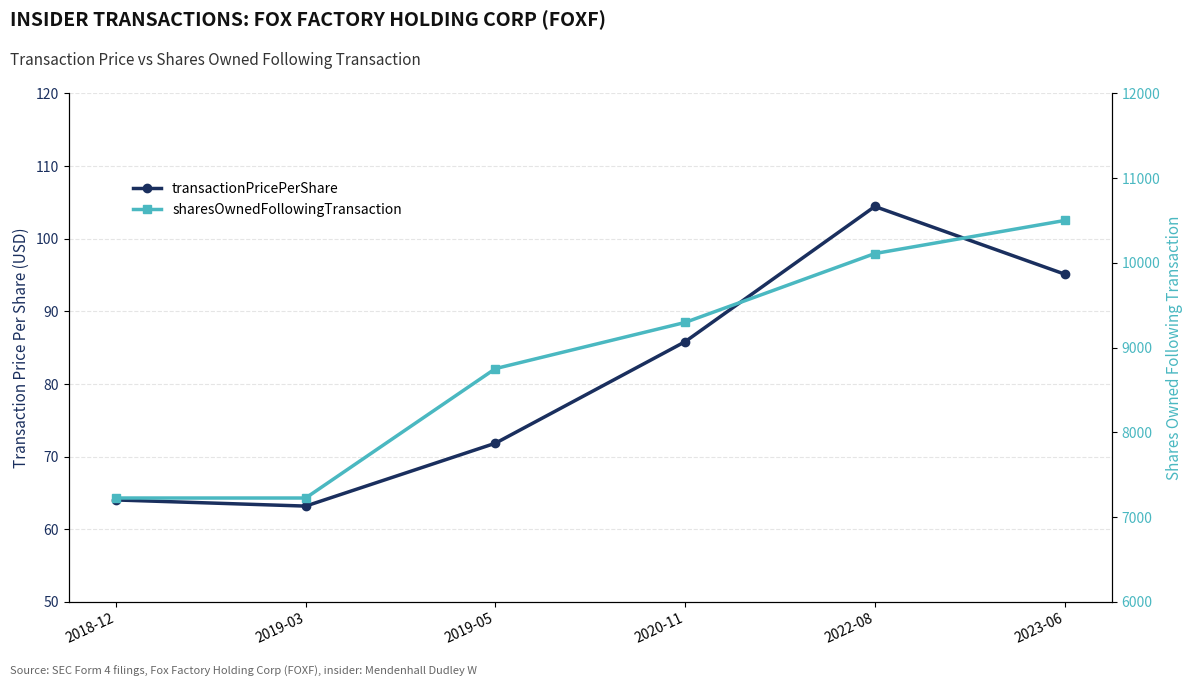

Rank the series at 2019-03 from highest to lowest value.

sharesOwnedFollowingTransaction, transactionPricePerShare